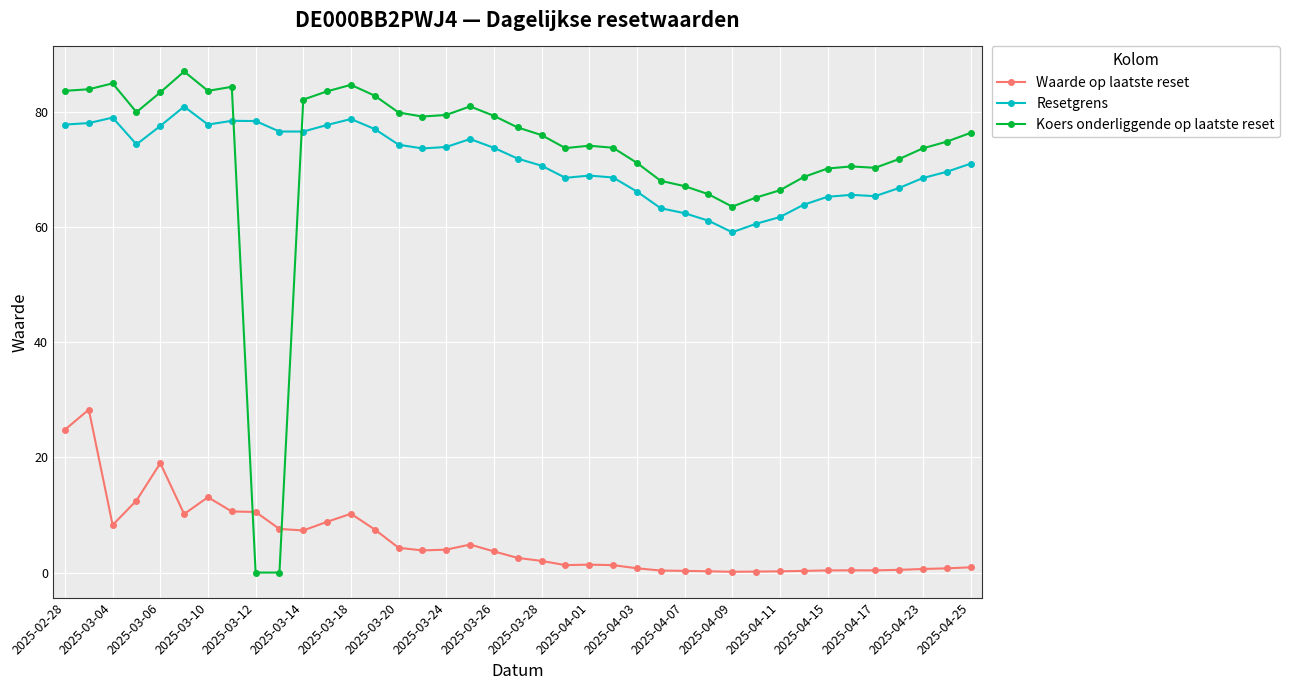

What is the minimum value for Waarde op laatste reset?

0.1